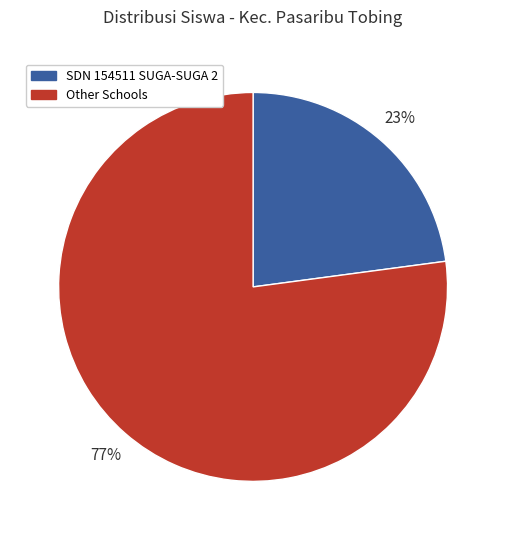

To the nearest percent, what is the average slice percentage?

50%